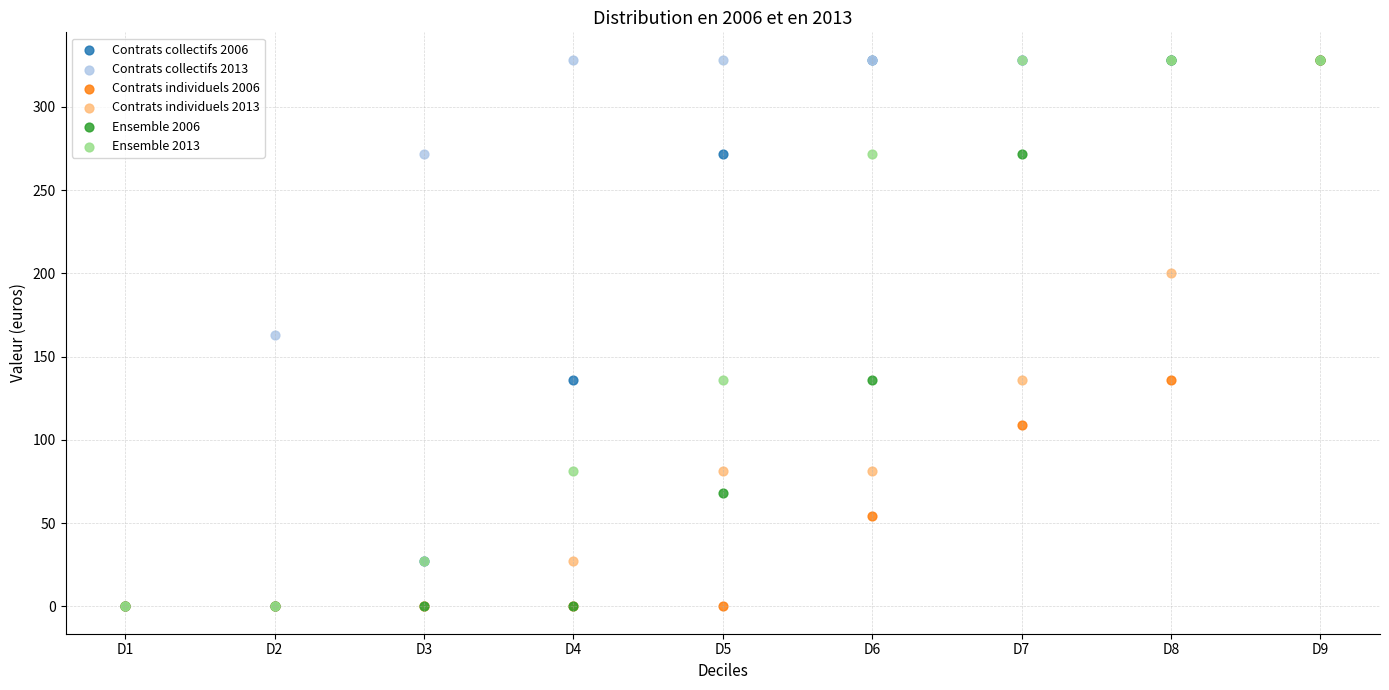

What are all the series names shown in the legend?

Contrats collectifs 2006, Contrats collectifs 2013, Contrats individuels 2006, Contrats individuels 2013, Ensemble 2006, Ensemble 2013